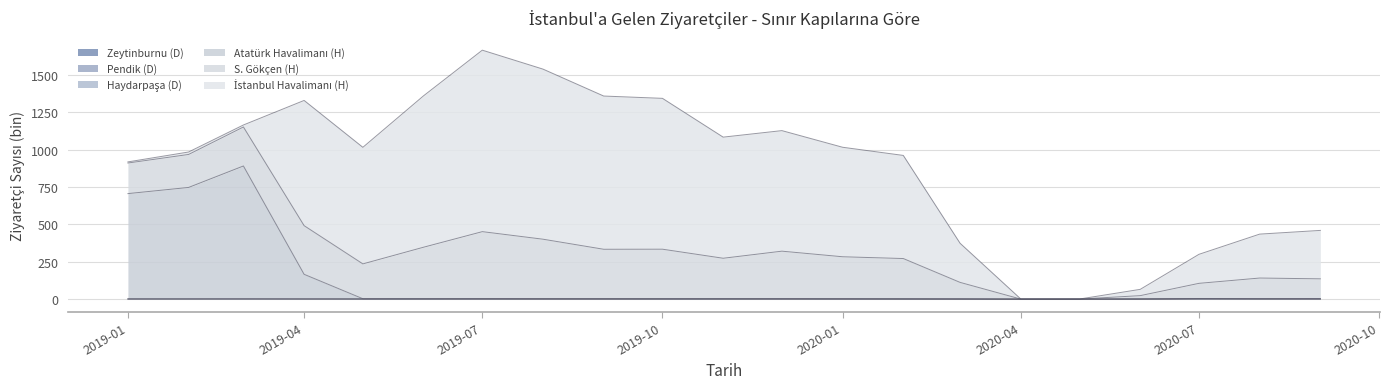

Where does the S. Gökçen (H) series first go above 1014?

2019-03